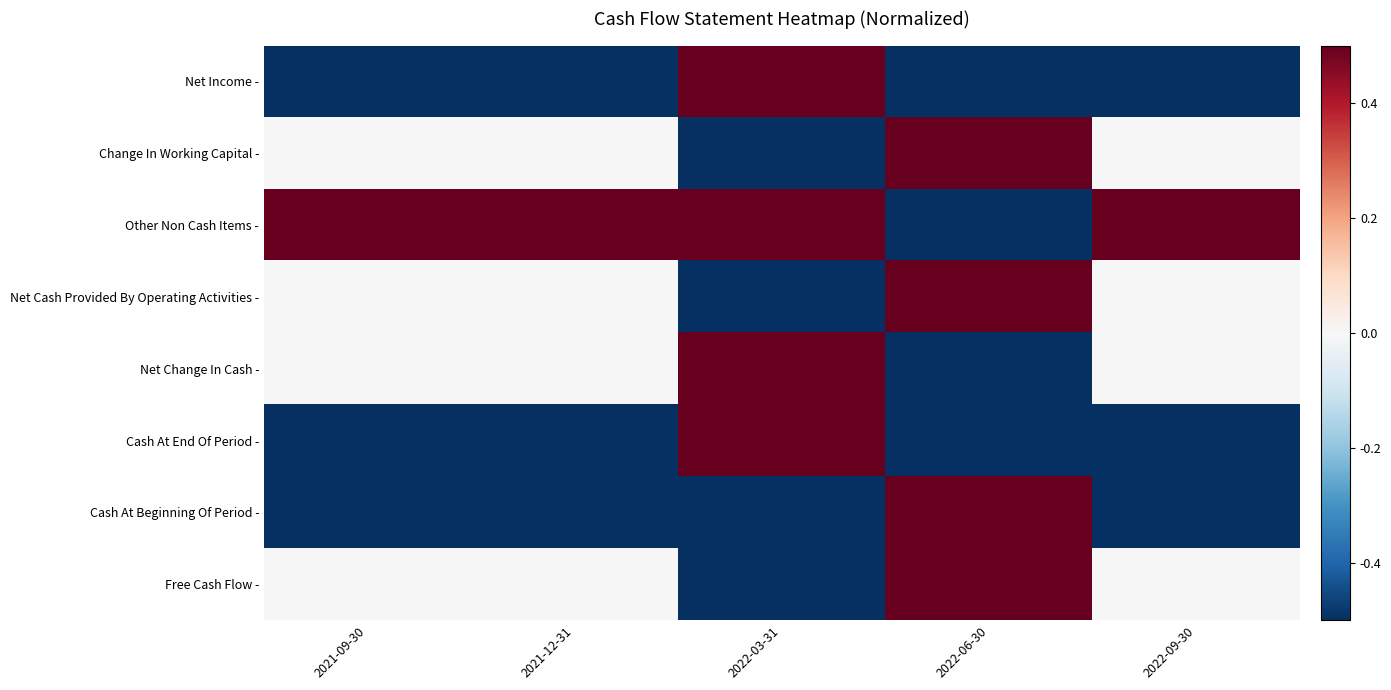

What is the spread (max minus min) of values at 2022-03-31?

1.0